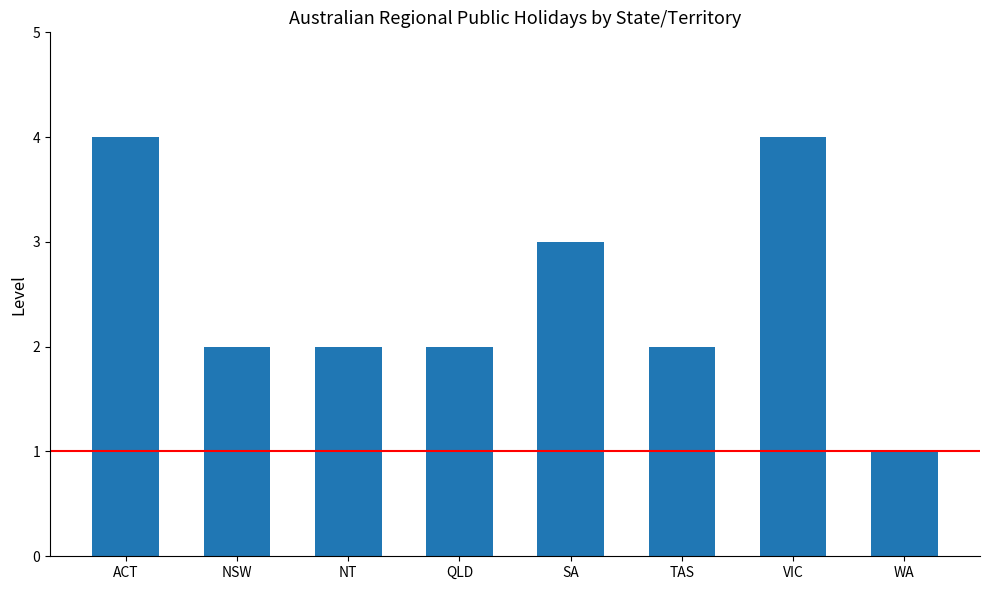

True or false: the data shows 6 at ACT.

False